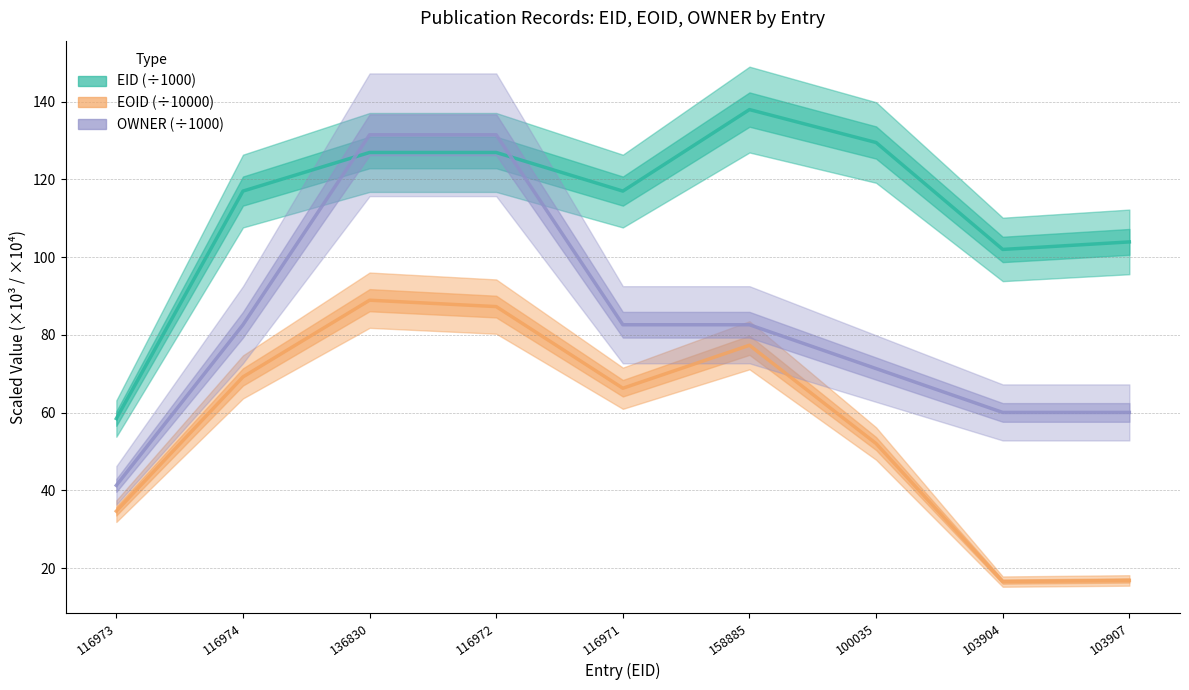

Where is the first local maximum for EID?

136830